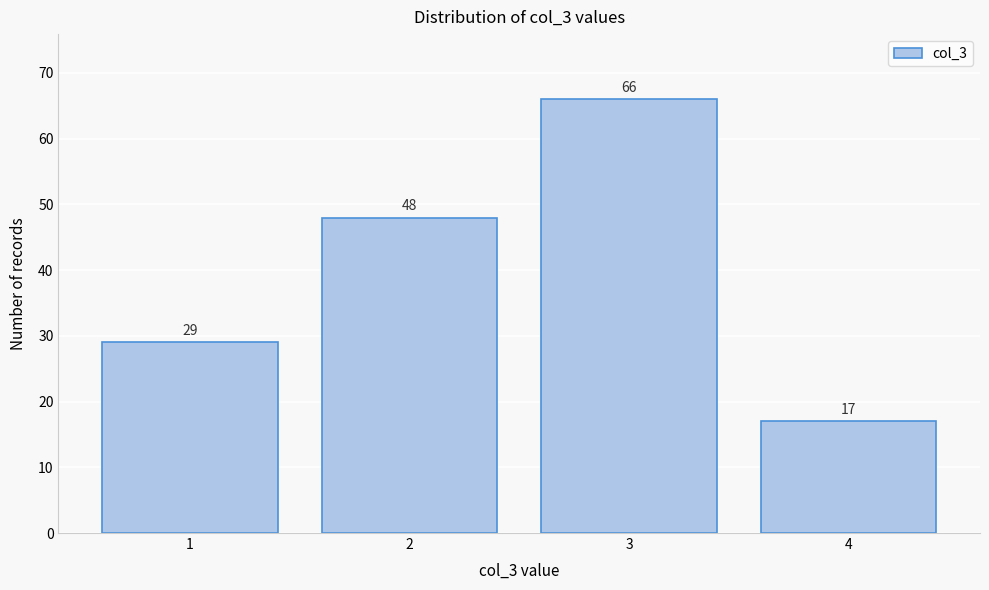

Reading right to left, extract all data points from this chart.

4=17	3=66	2=48	1=29